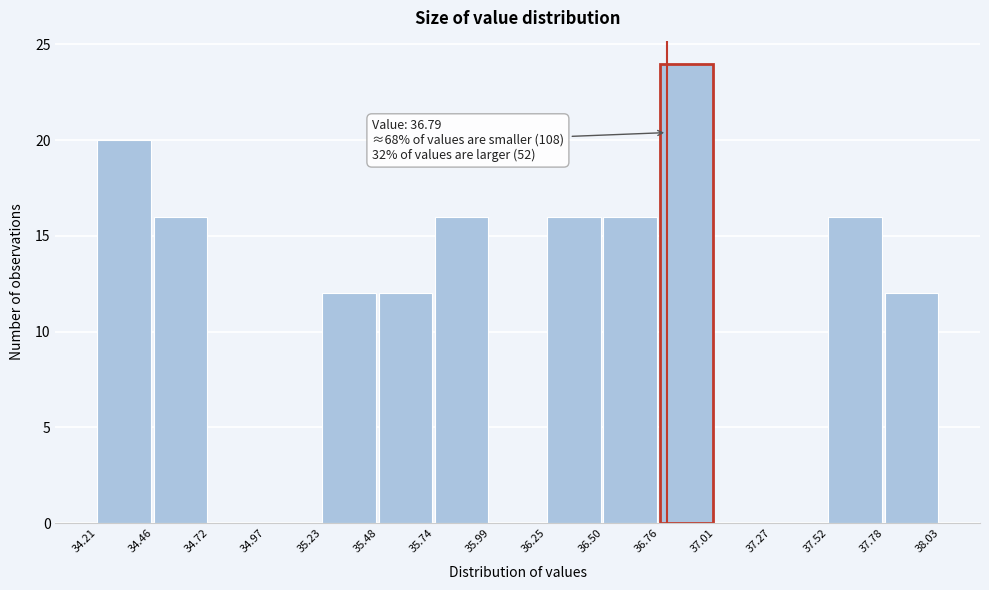

Over which range of the x-axis is the bar tallest?

36.76 to 37.01